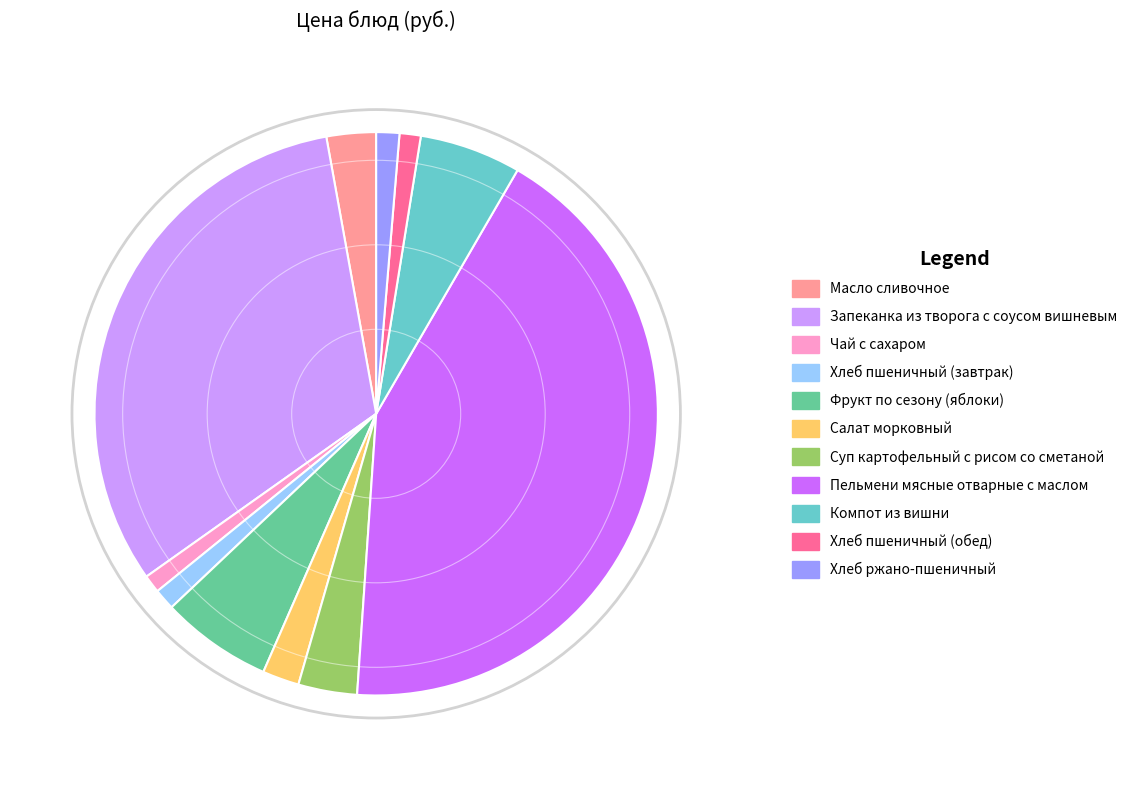

Do Чай с сахаром and Хлеб ржано-пшеничный together represent more than half of the pie?

No